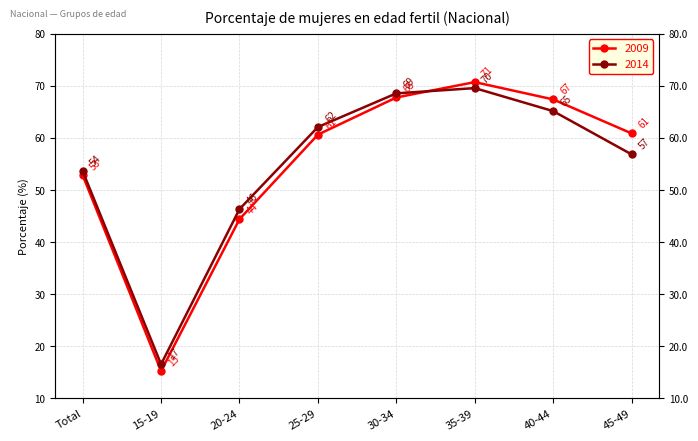

Reading left to right, extract all data points from this chart.

2009: Total=52.9	15-19=15.2	20-24=44.4	25-29=60.6	30-34=67.8	35-39=70.7	40-44=67.4	45-49=60.9
2014: Total=53.6	15-19=16.5	20-24=46.3	25-29=62.1	30-34=68.6	35-39=69.6	40-44=65.2	45-49=56.9